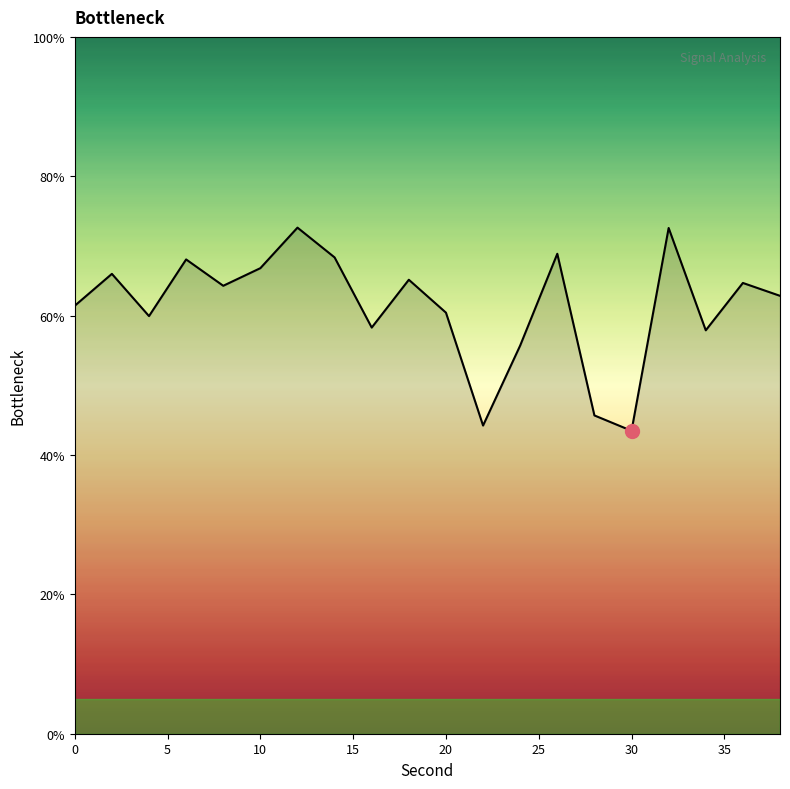

What is the greatest value displayed?

72.6